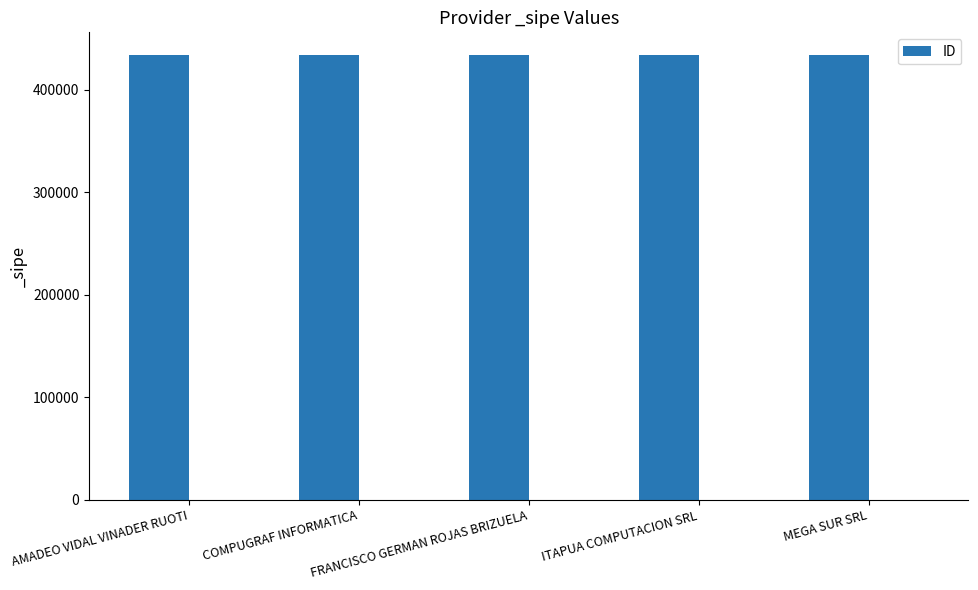

Between MEGA SUR SRL and FRANCISCO GERMAN ROJAS BRIZUELA, which is larger?

FRANCISCO GERMAN ROJAS BRIZUELA